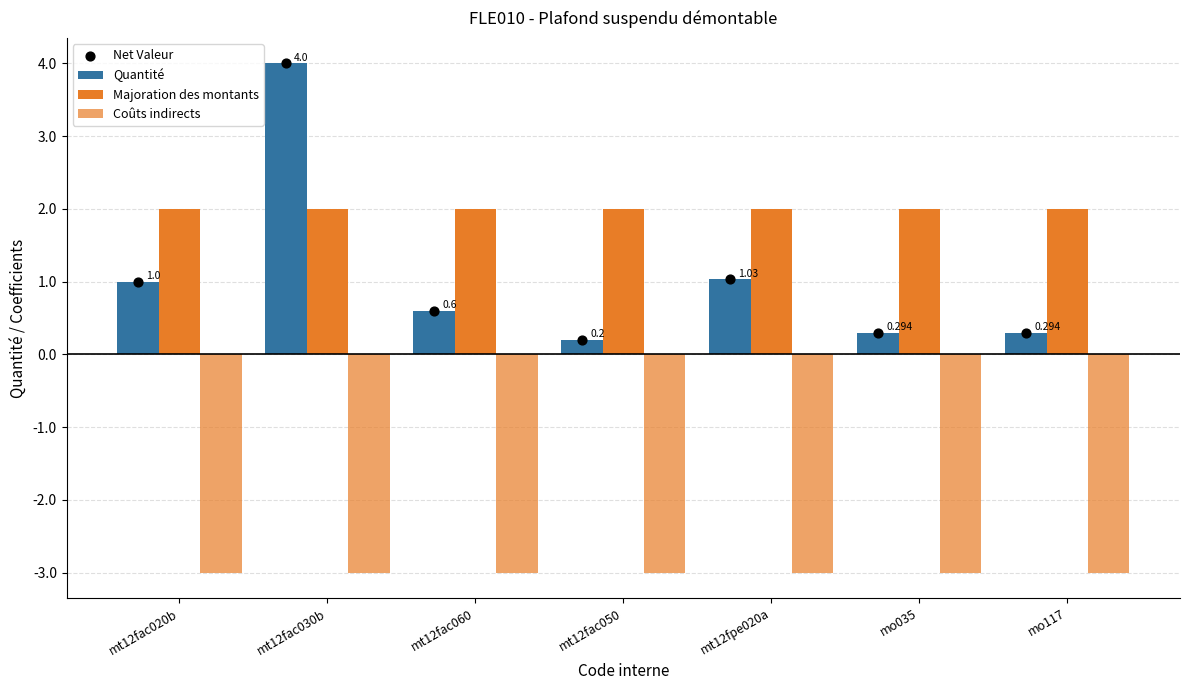

Which series contains the highest Y value?

Quantité